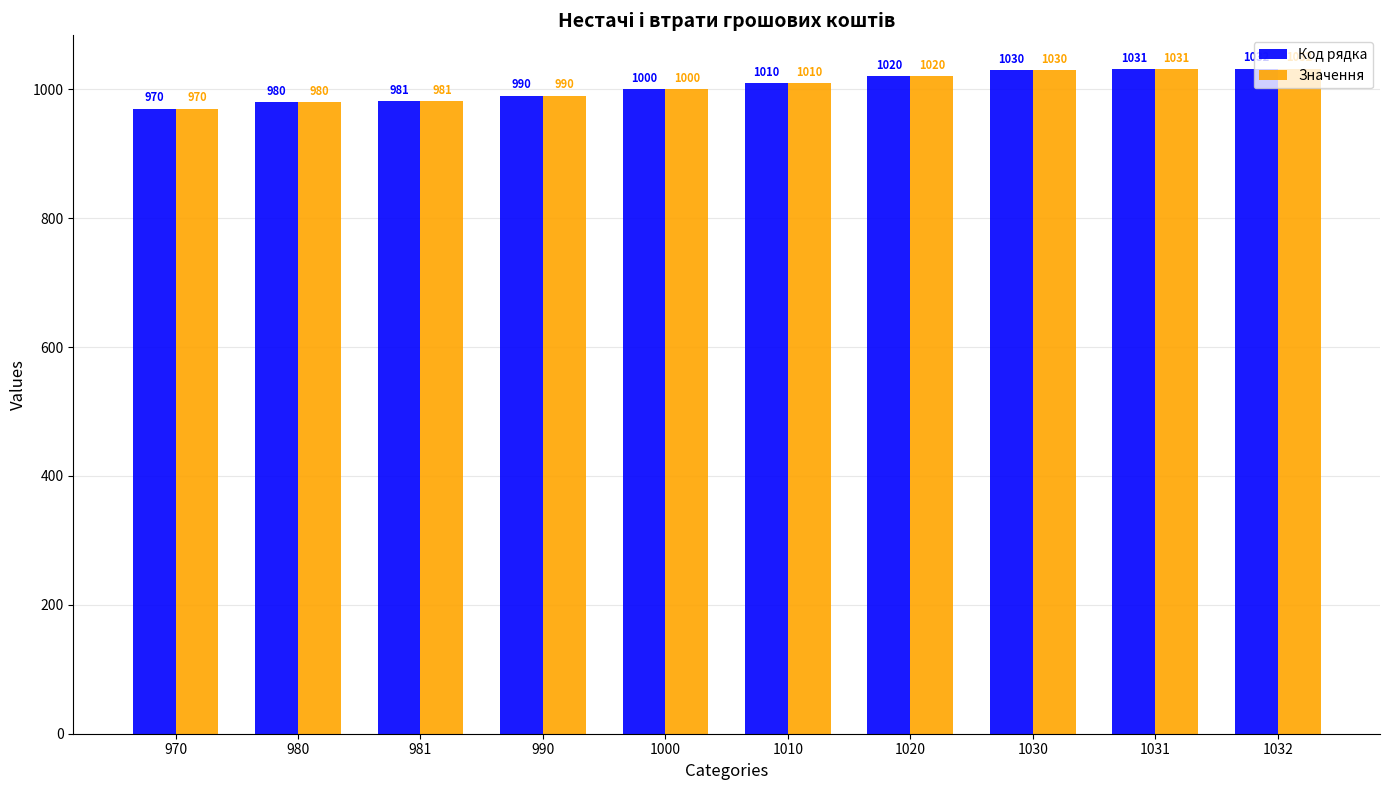

How many bars are there in each group?

2